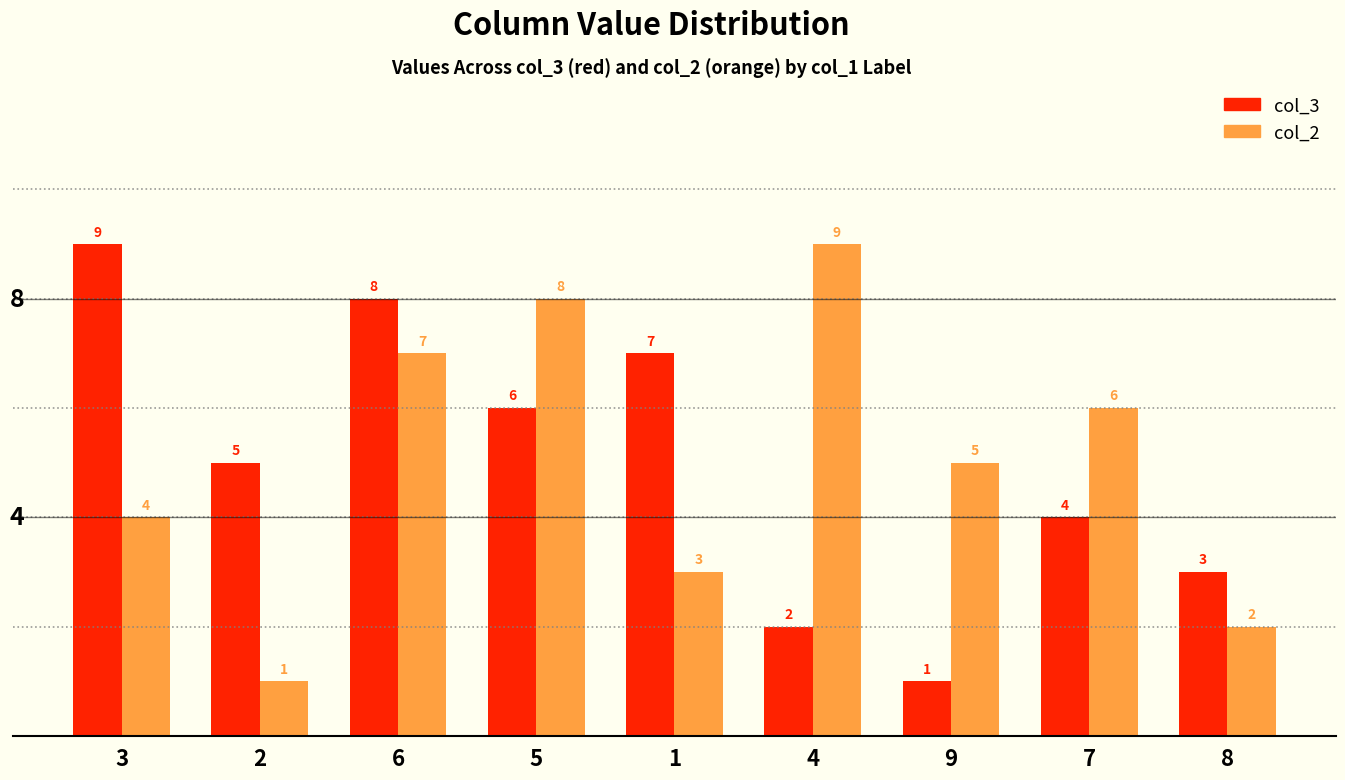

Is the value of col_2 at 9 greater than the value of col_3 at 5?

No